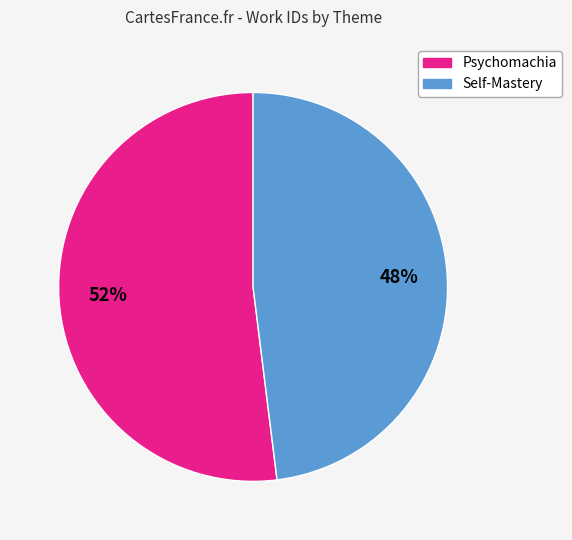

What is the smallest slice in the pie chart?

Self-Mastery